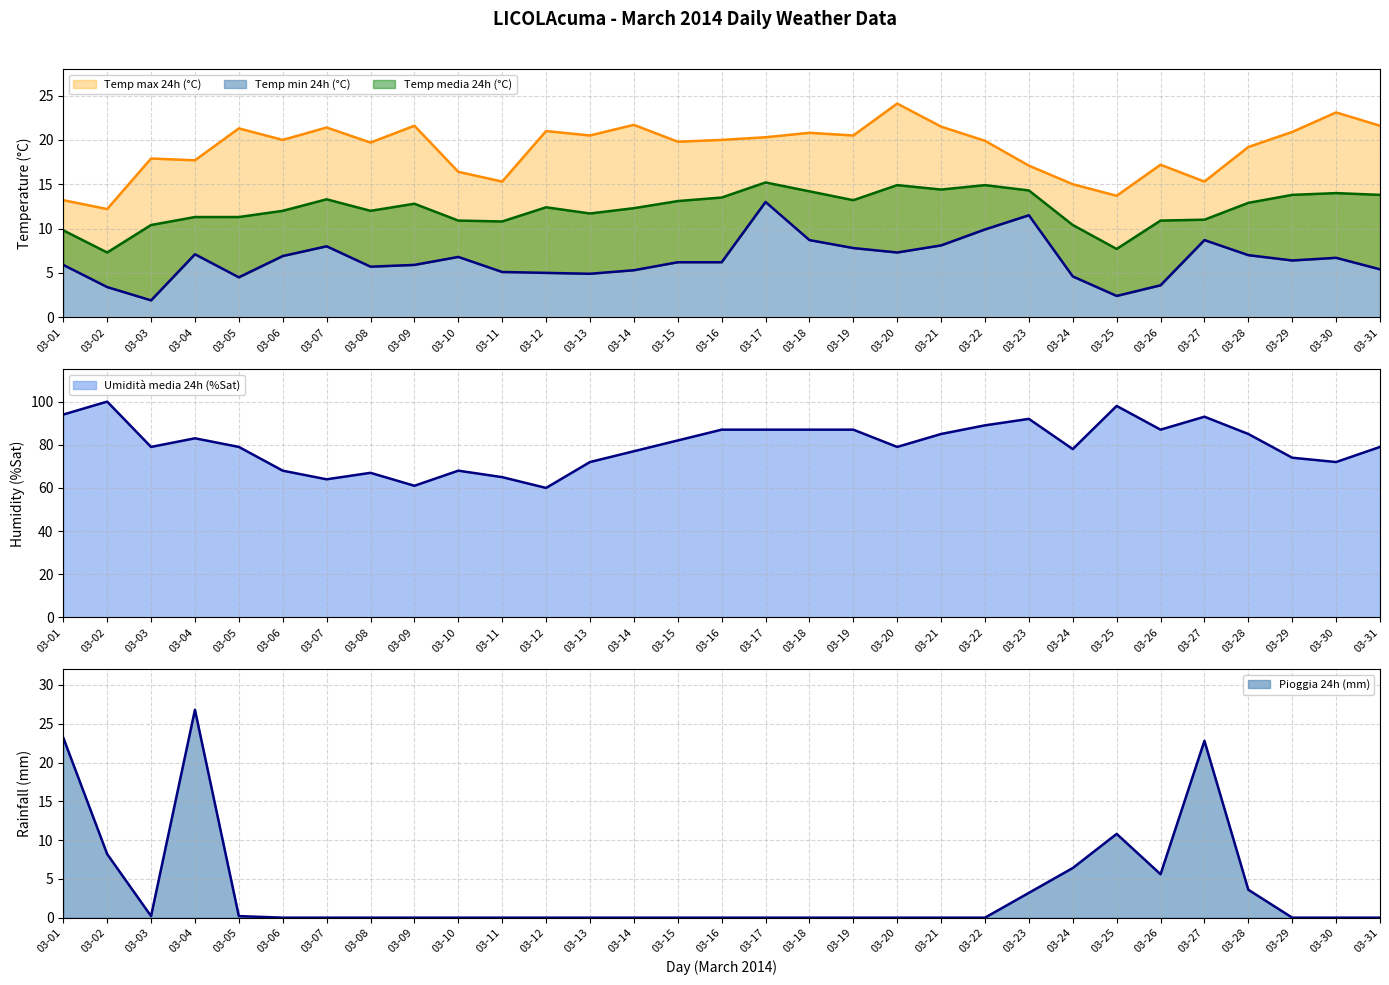

Which label corresponds to the largest value in the chart?

03-02